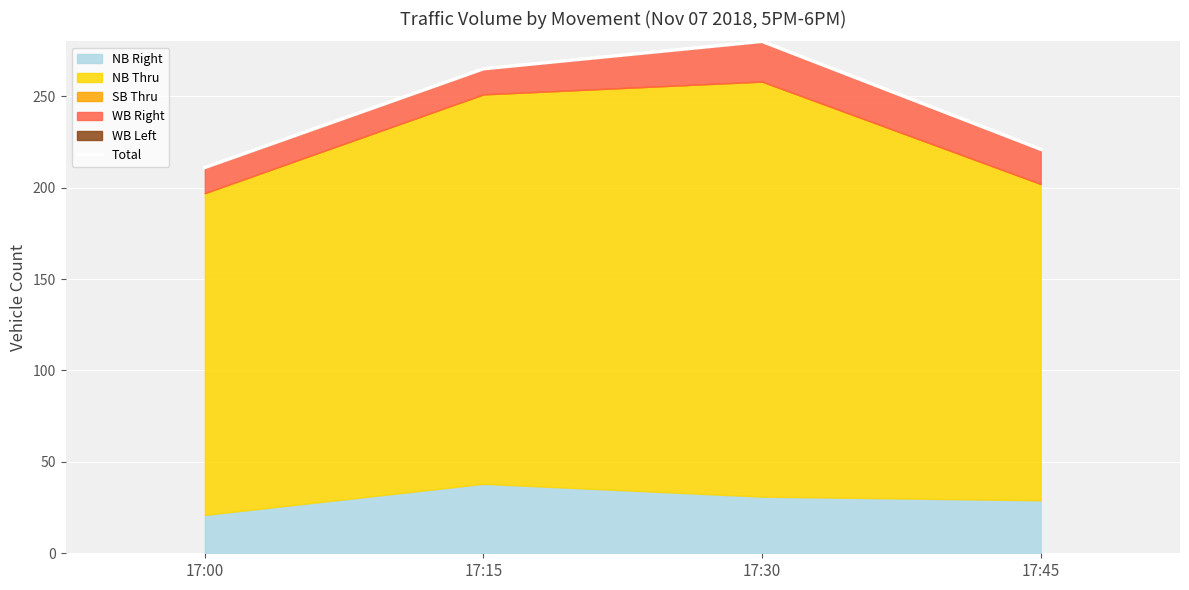

Count the values in the range 221 to 280.

3